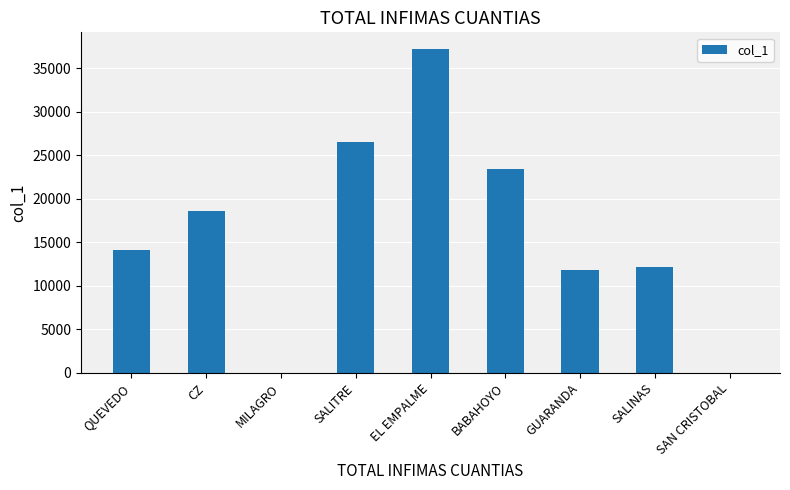

What is the maximum value shown in the chart?

37283.6